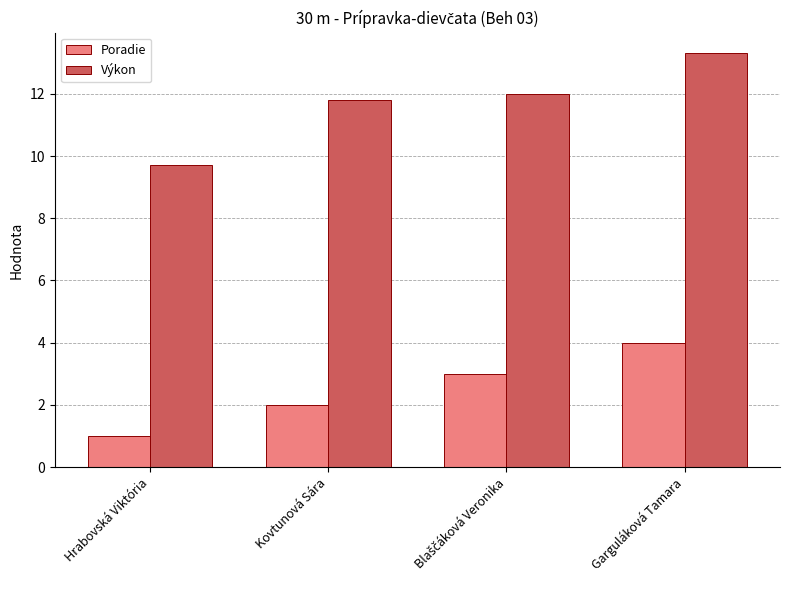

What is the difference between the maximum and minimum values in the Poradie series?

3.0